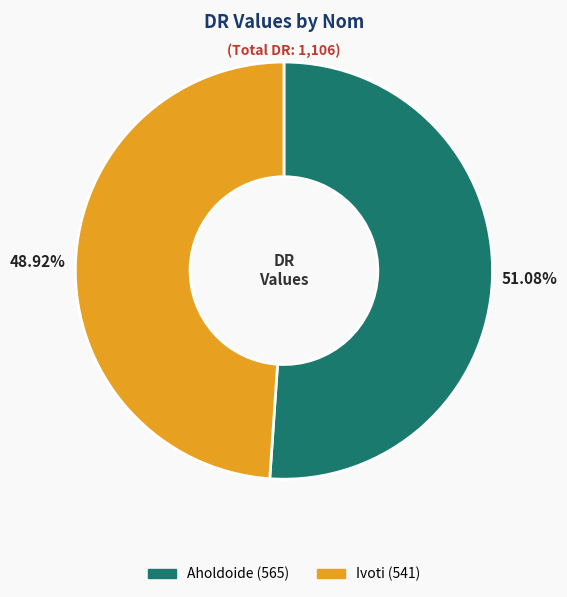

How many slices are in this pie chart?

2